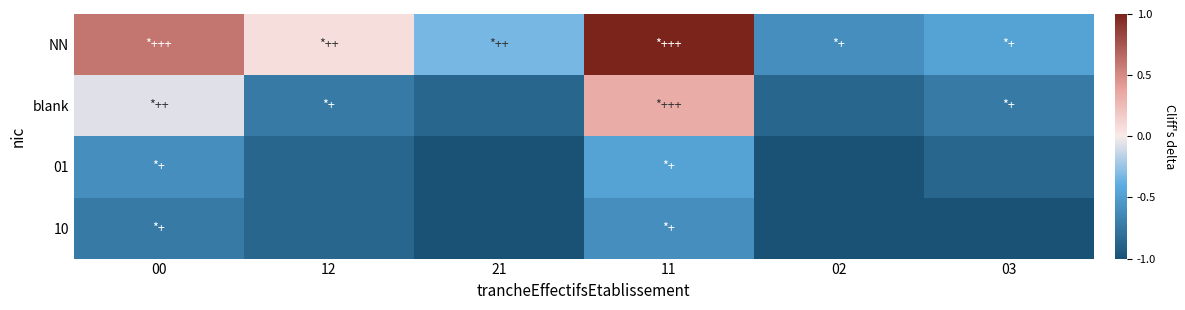

Reading left to right, extract all data points from this chart.

NN: 00=0.6	12=0.1	21=-0.3	11=1.0	02=-0.6	03=-0.5
blank: 00=-0.1	12=-0.7	21=-0.9	11=0.3	02=-0.9	03=-0.7
01: 00=-0.6	12=-0.9	21=-1.0	11=-0.5	02=-1.0	03=-0.9
10: 00=-0.7	12=-0.9	21=-1.0	11=-0.6	02=-1.0	03=-1.0